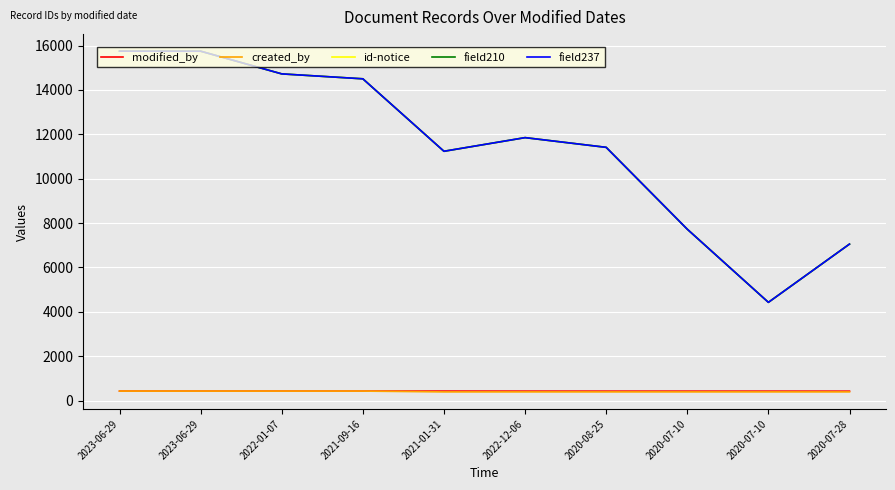

Count the created_by values in the range 390 to 427.

10